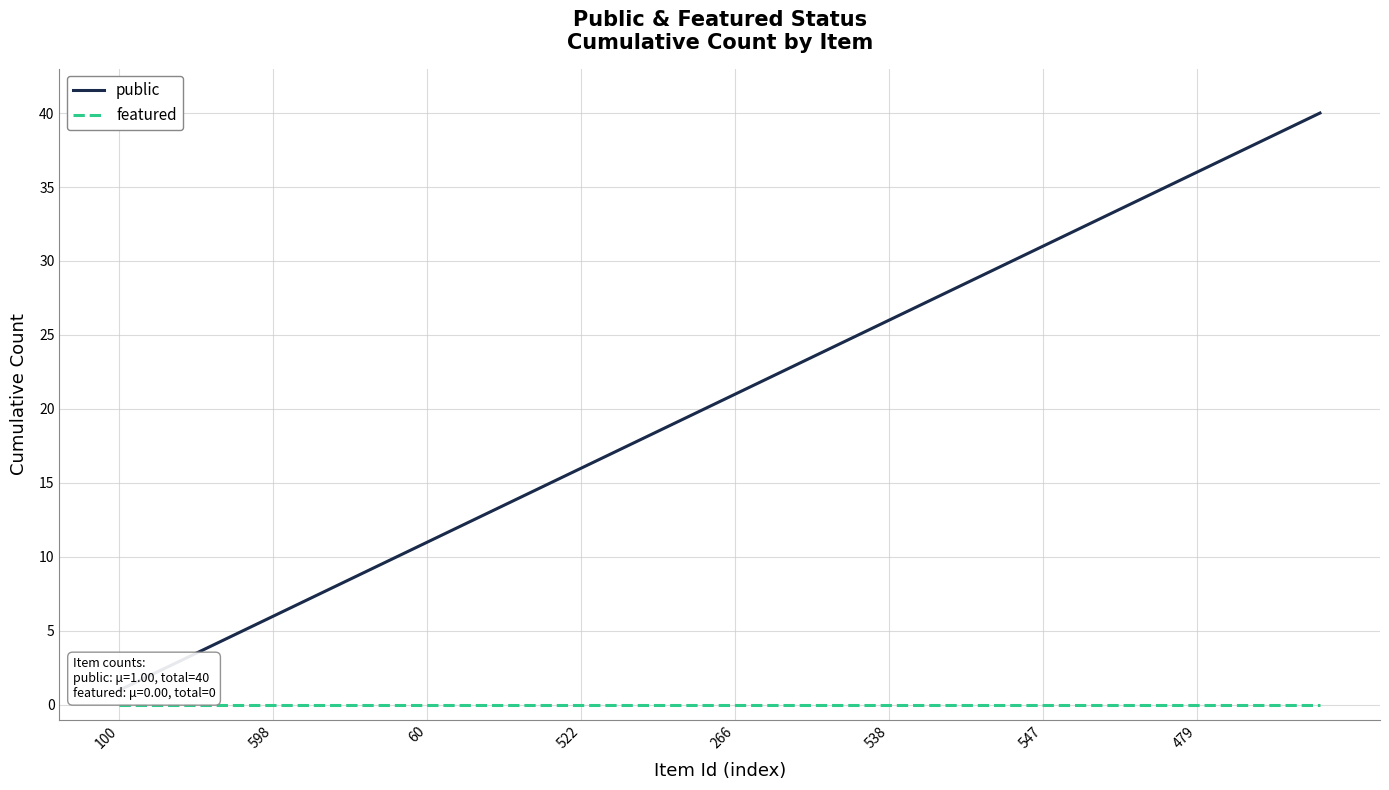

True or false: public and featured intersect in this chart.

False